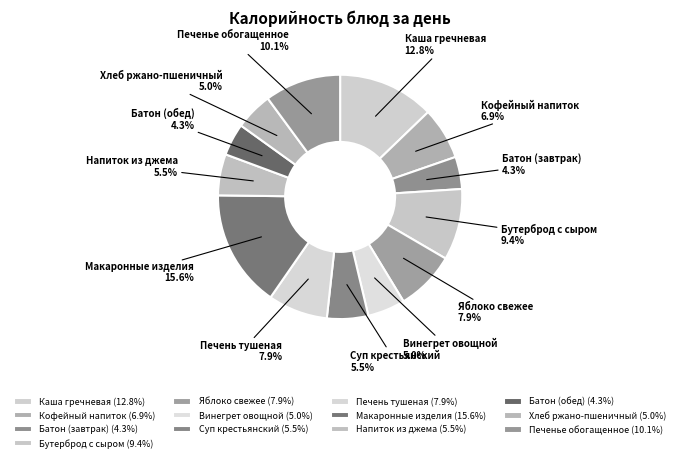

Is it true that Батон (обед) is 4% of the pie?

True